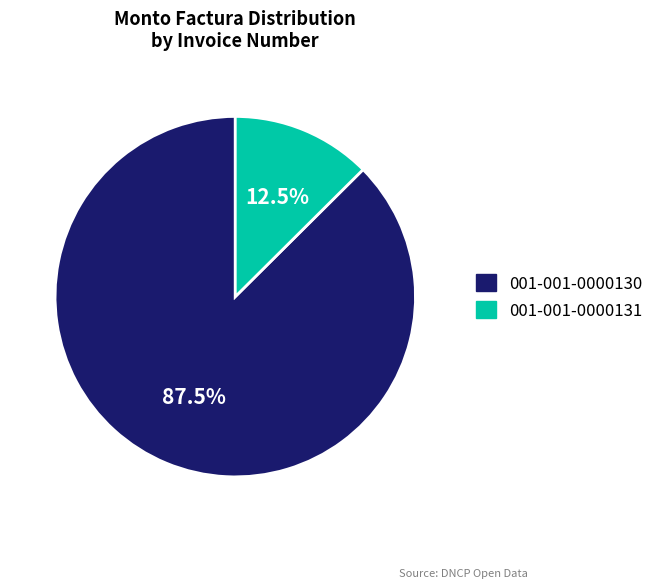

Approximately how many times larger is the value at 001-001-0000130 compared to 001-001-0000131?

7.0